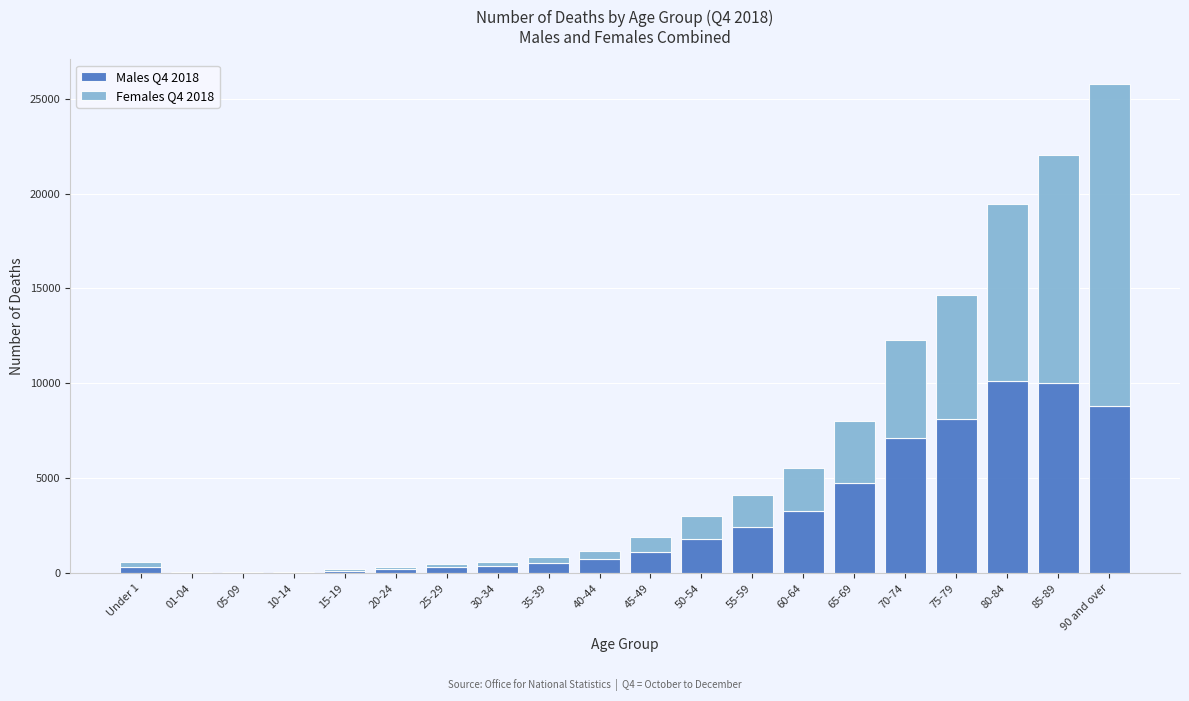

The value of Males Q4 2018 at 75-79 is 4431. True or false?

False